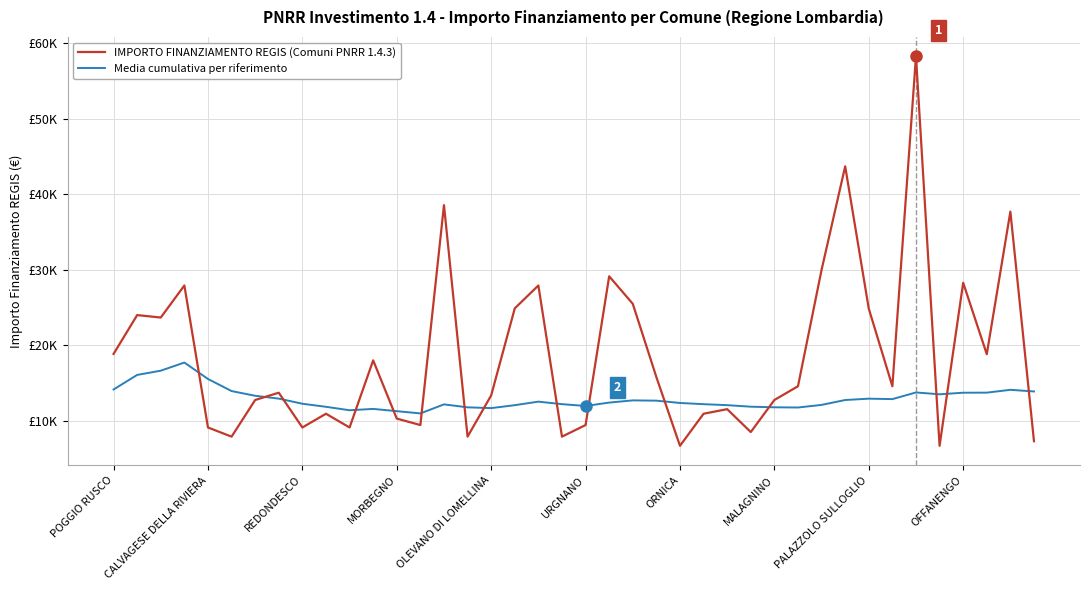

Does the chart display data point markers on the line(s)?

No